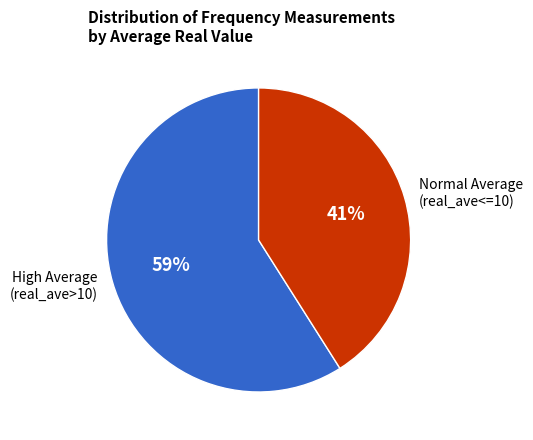

Is there a majority slice in this chart?

Yes